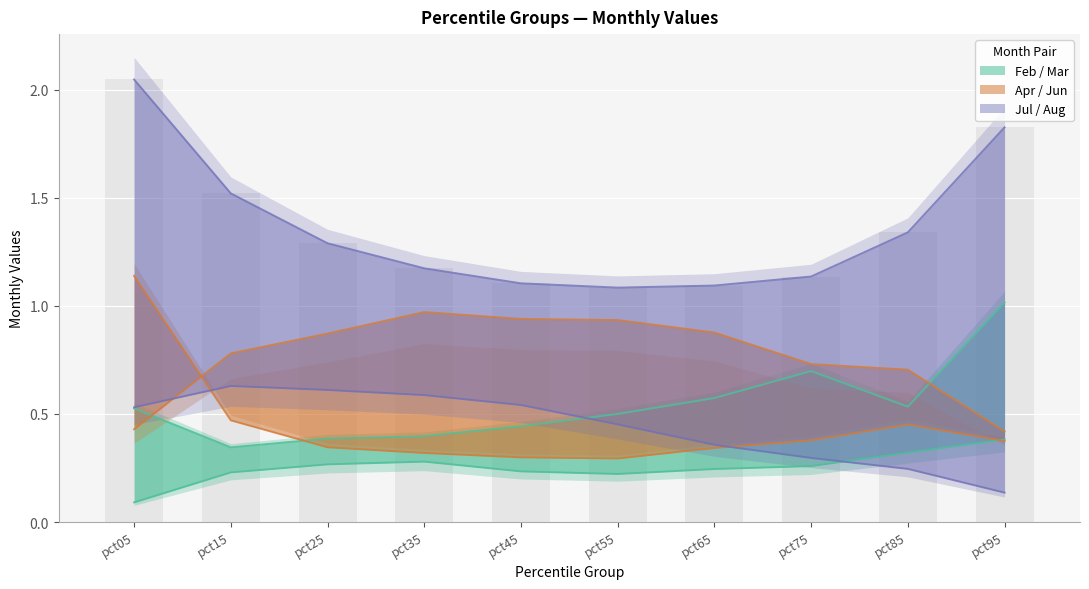

Reading right to left, what are all the values shown in this chart?

Feb: 0.4	0.3	0.3	0.2	0.2	0.2	0.3	0.3	0.2	0.1
Mar: 1.0	0.5	0.7	0.6	0.5	0.4	0.4	0.4	0.3	0.5
Apr: 0.4	0.7	0.7	0.9	0.9	0.9	1.0	0.9	0.8	0.4
Jun: 0.4	0.5	0.4	0.3	0.3	0.3	0.3	0.3	0.5	1.1
Jul: 0.1	0.2	0.3	0.4	0.5	0.5	0.6	0.6	0.6	0.5
Aug: 1.8	1.3	1.1	1.1	1.1	1.1	1.2	1.3	1.5	2.0